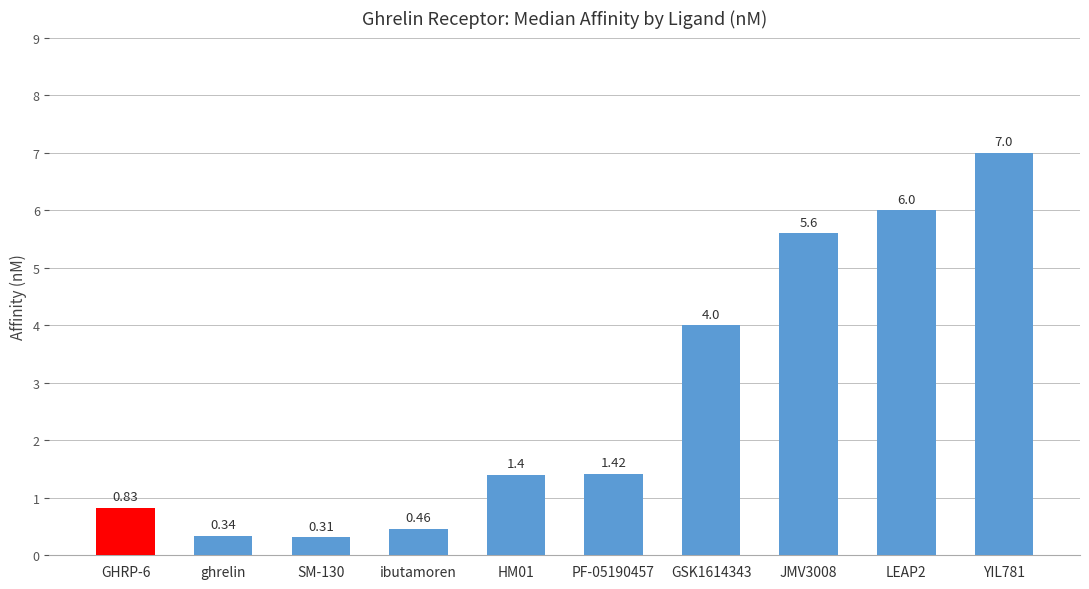

Approximately how many times larger is the value at HM01 compared to PF-05190457?

1.0